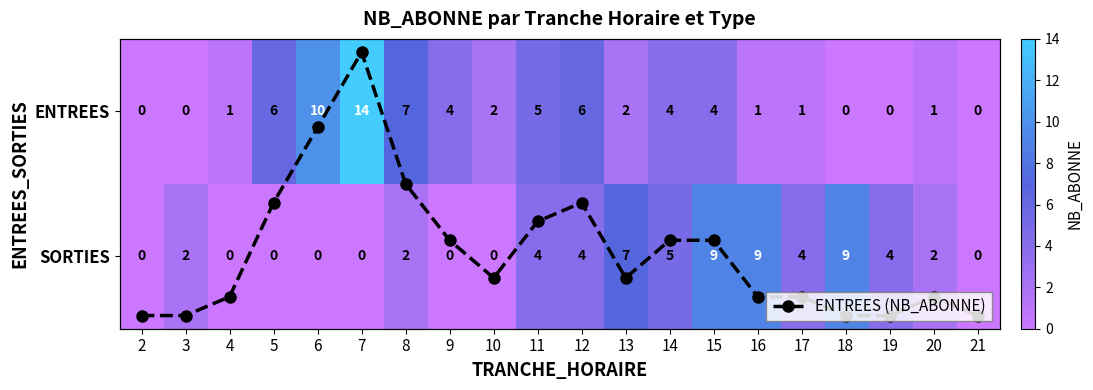

Which category has the lowest value in the ENTREES (NB_ABONNE) series?

2